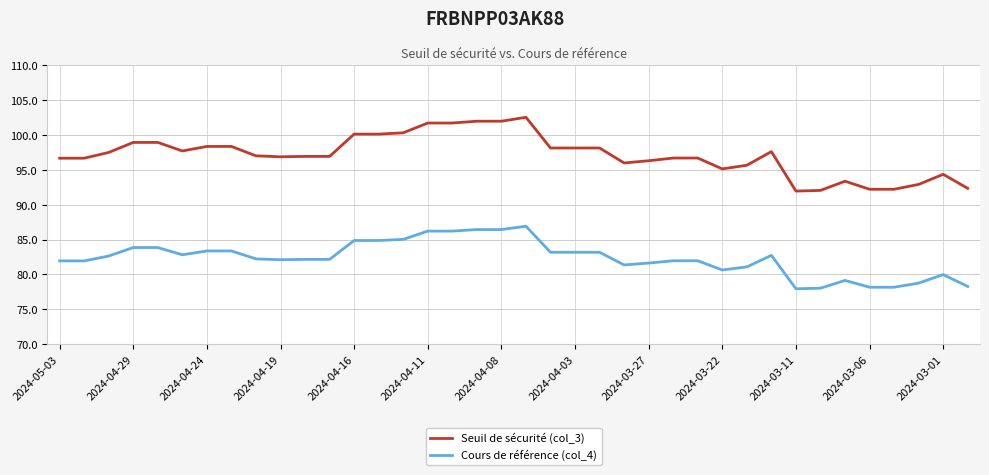

Which series has the largest total across all categories?

Seuil de sécurité (col_3)